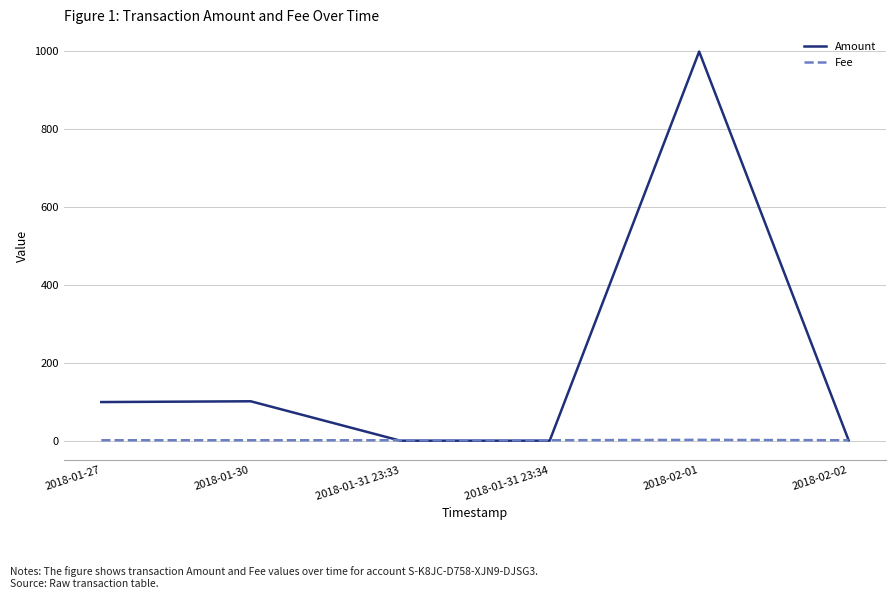

At which category does the chart reach its peak across all series?

2018-02-01